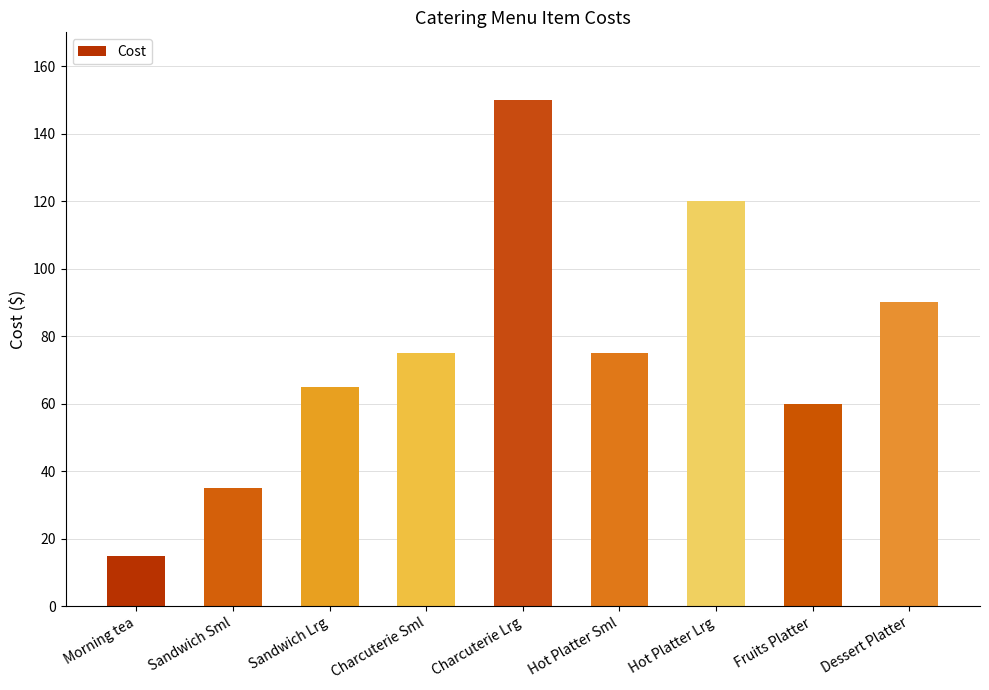

What is the maximum value shown in the chart?

150